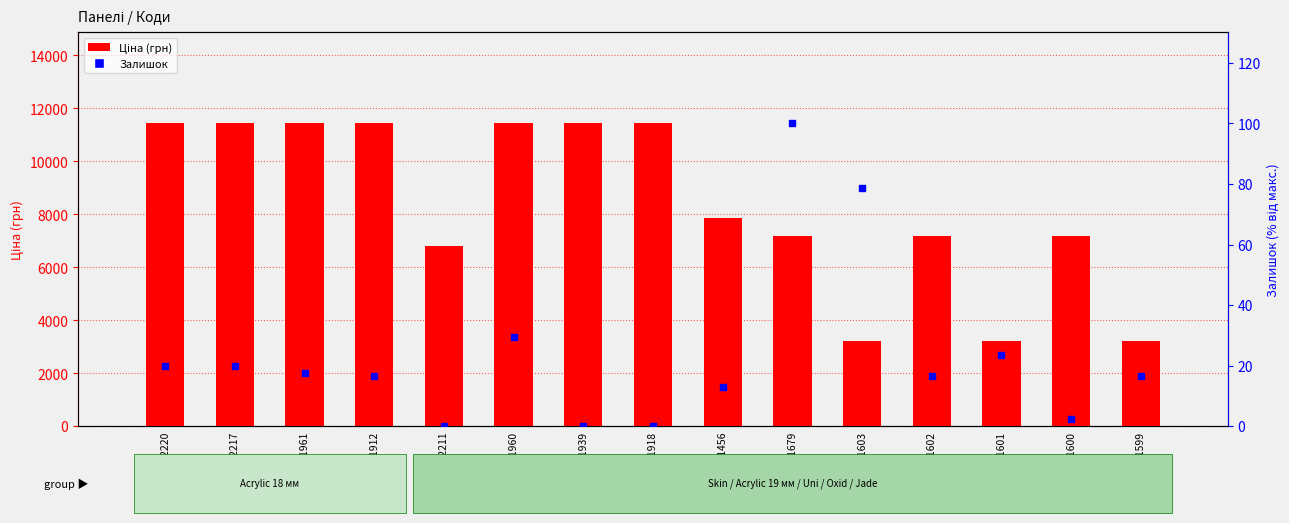

What is the smallest value displayed?

3228.1